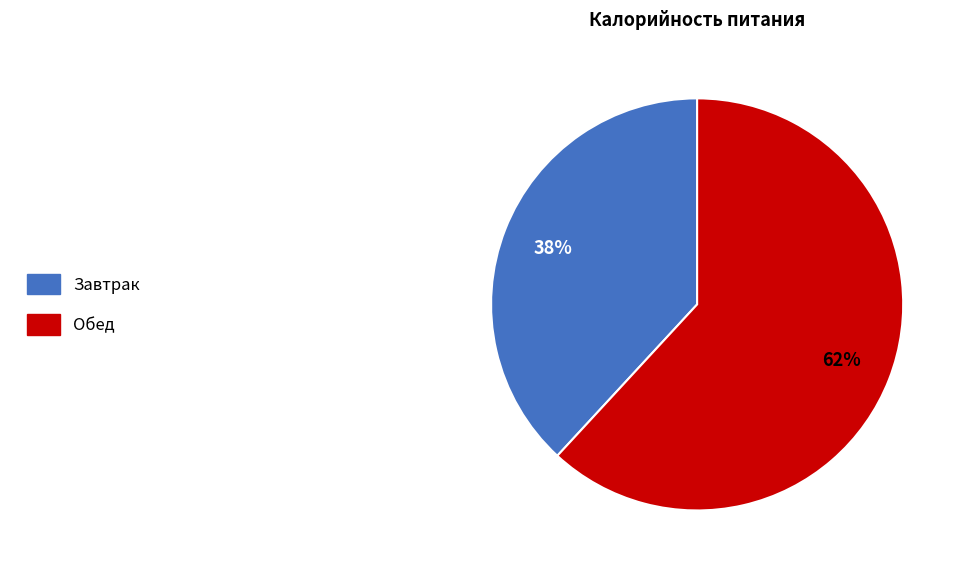

True or false: Обед accounts for 62% of the total.

True